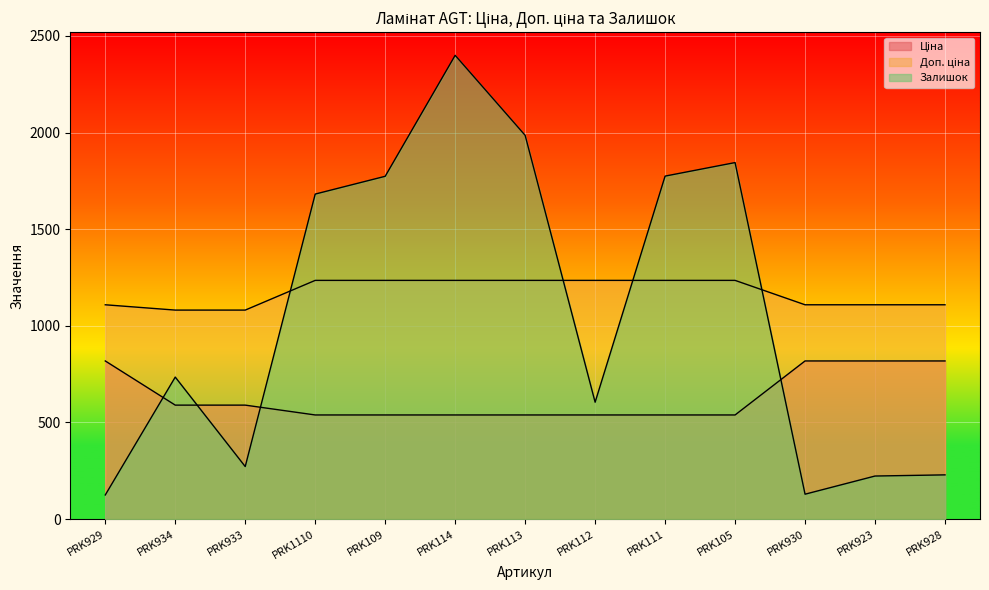

How many times do Ціна and Залишок cross each other?

4